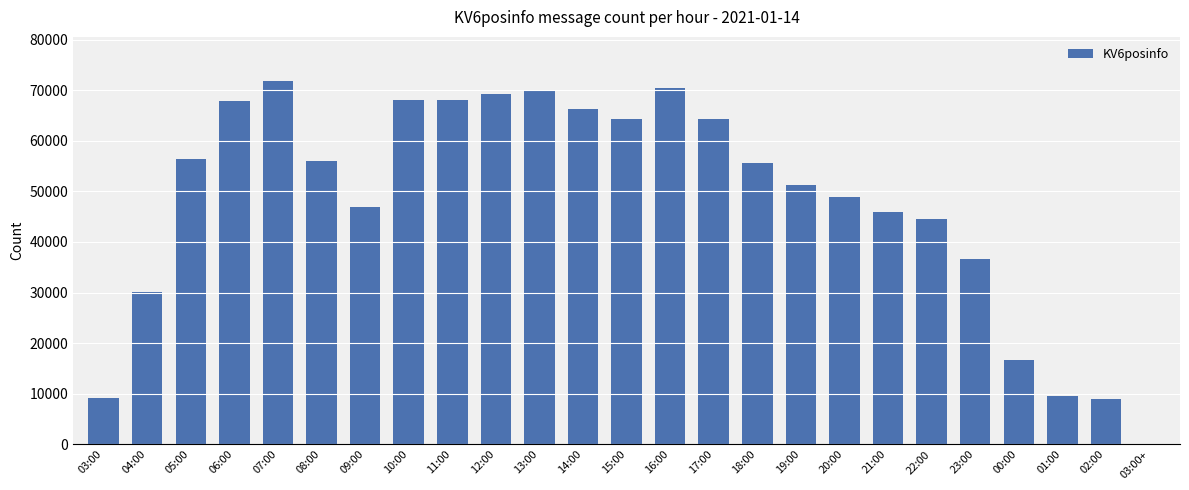

Is it true that the value at 03:00 is 4136?

False